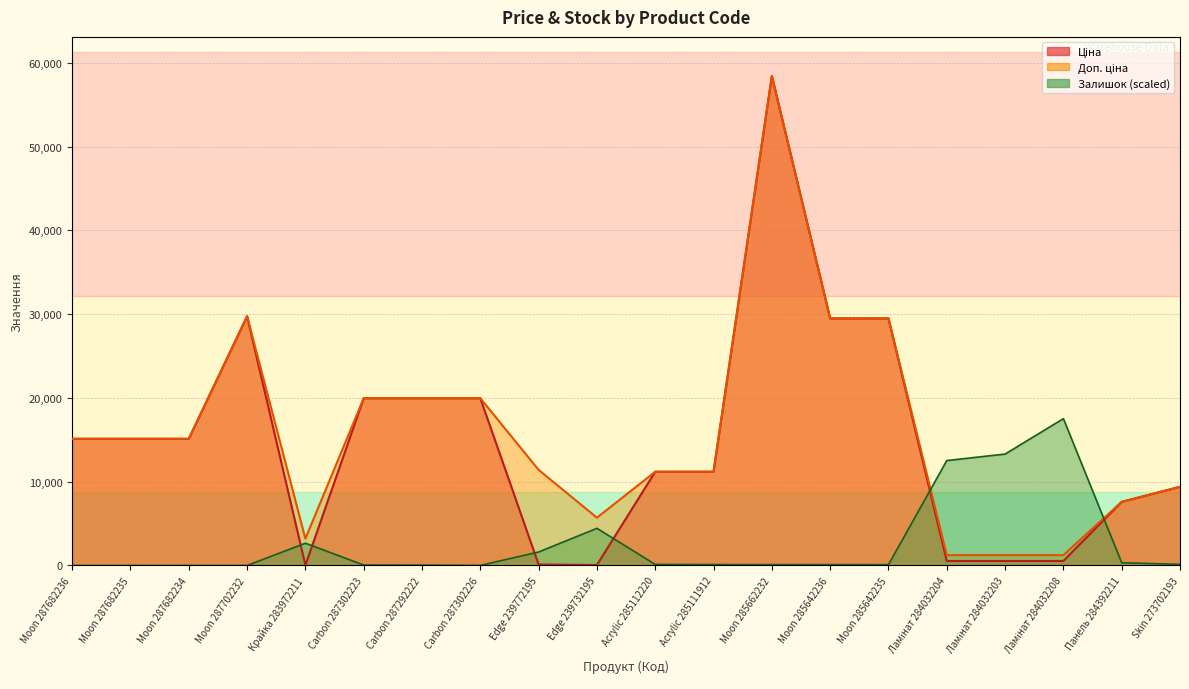

What is the highest value of the Ціна series?

58426.5